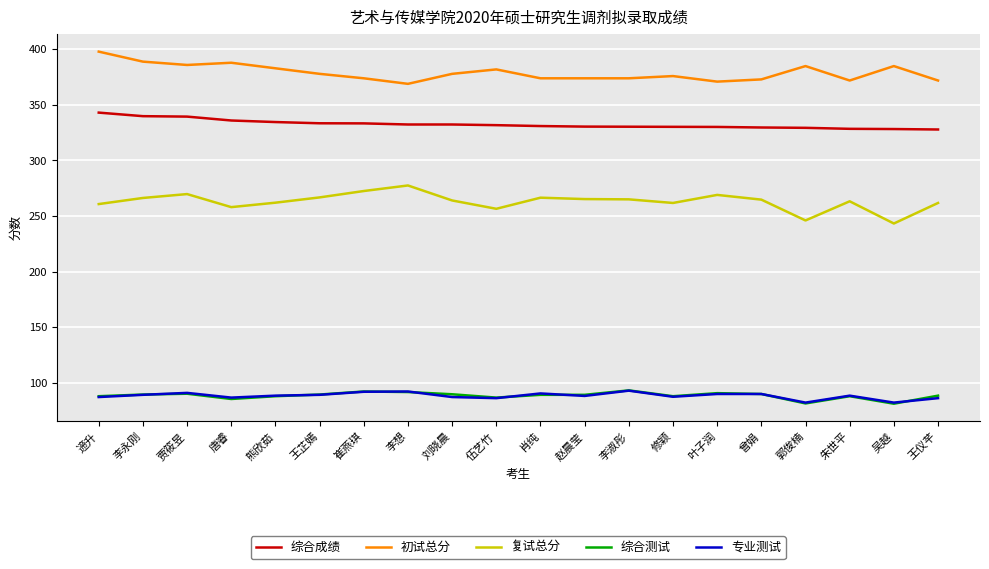

The value of 初试总分 at 修颖 is 376.0. True or false?

True